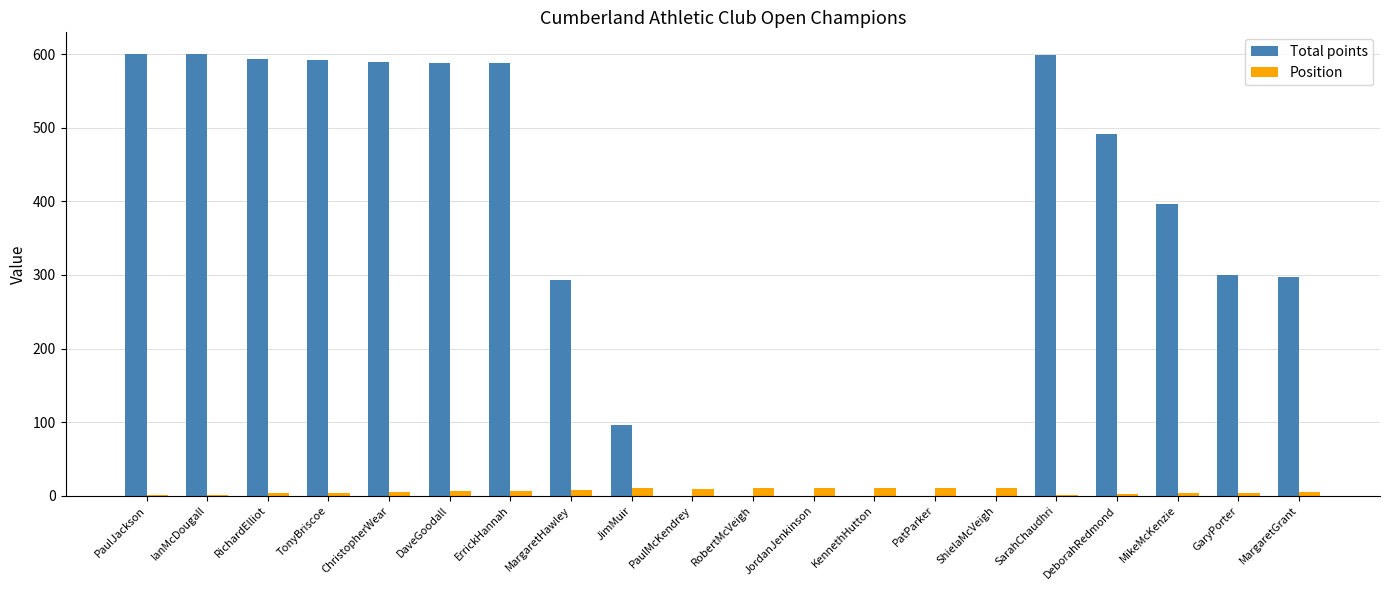

What is the greatest value displayed?

600